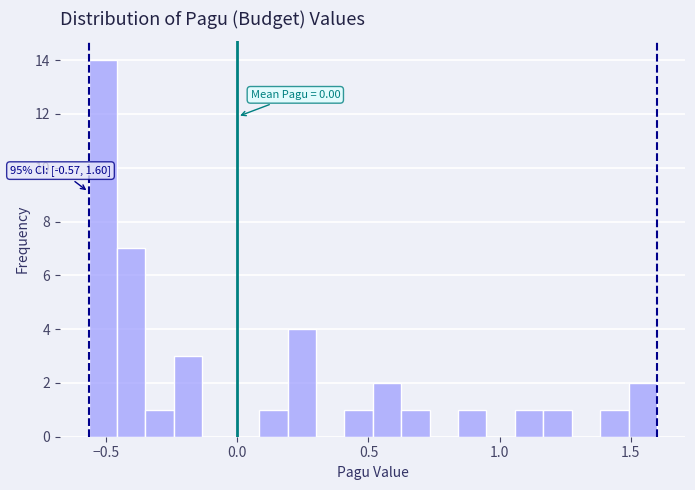

Read against the x-axis, roughly where is the centre of the tallest bar?

-0.50